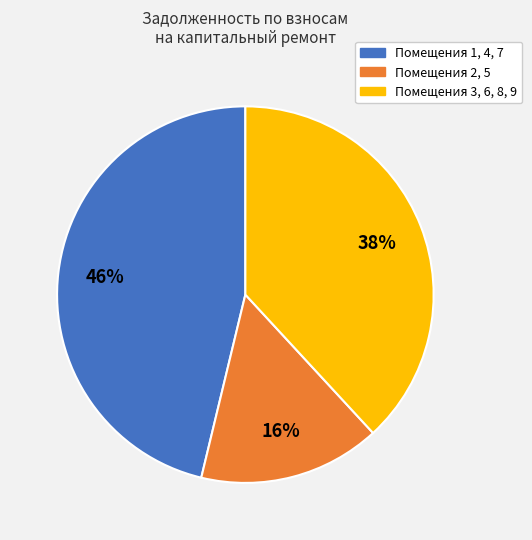

Does any single category account for the majority?

No